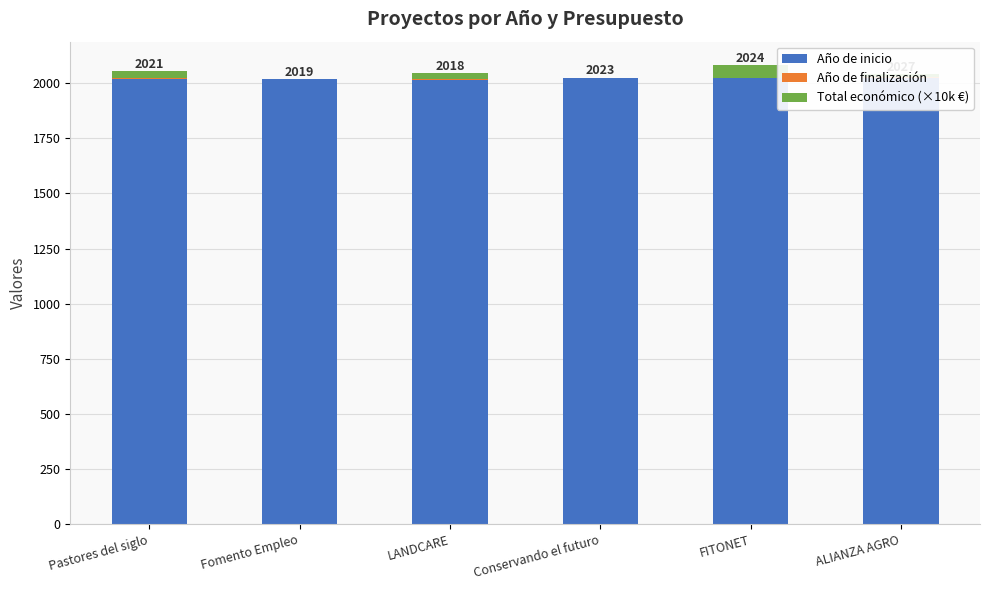

What is the sum of all Año de finalización values?

12.0